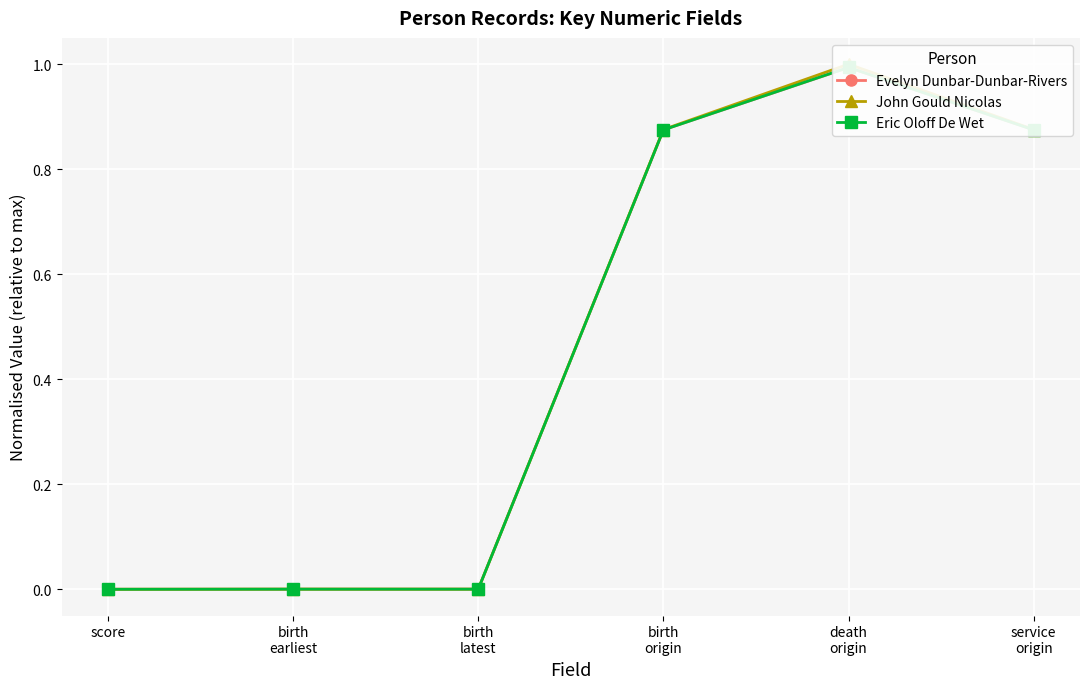

Rank the categories by John Gould Nicolas value from highest to lowest.

death
origin, birth
origin, service
origin, birth
earliest, birth
latest, score